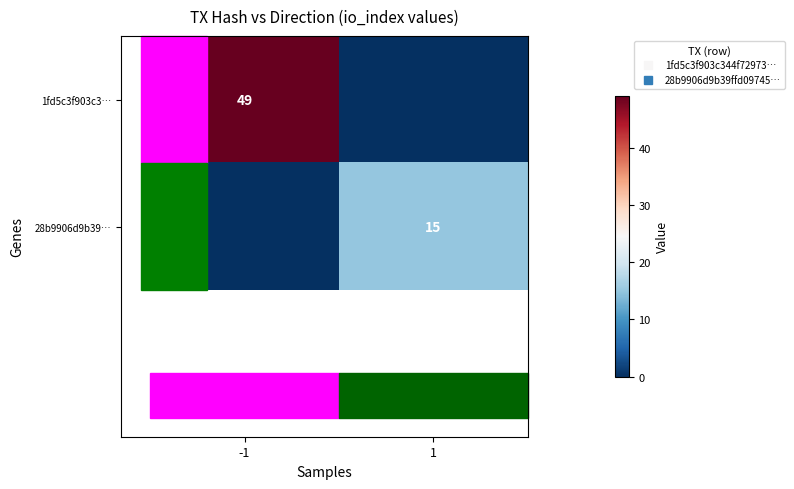

Which series has the largest range (max minus min)?

1fd5c3f903c3…